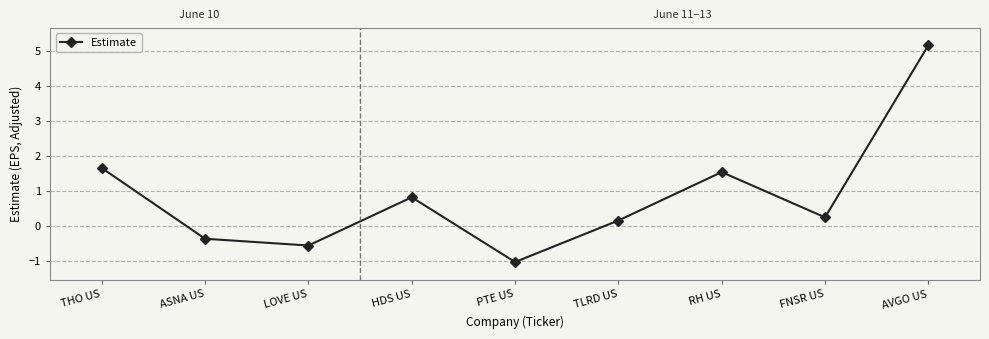

Read the value at PTE US.

-1.0